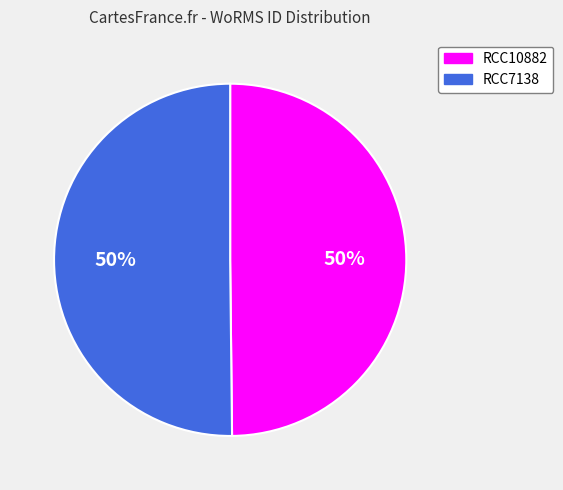

Do RCC10882 and RCC7138 together represent more than half of the pie?

Yes